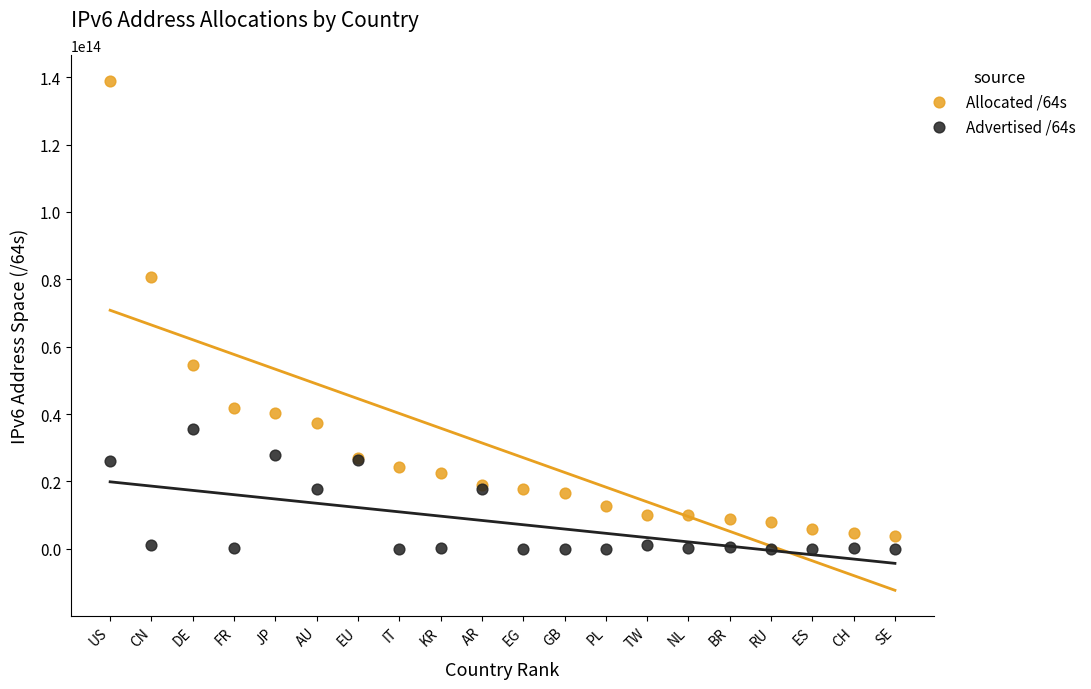

Which series has the widest spread of Y values?

Allocated /64s